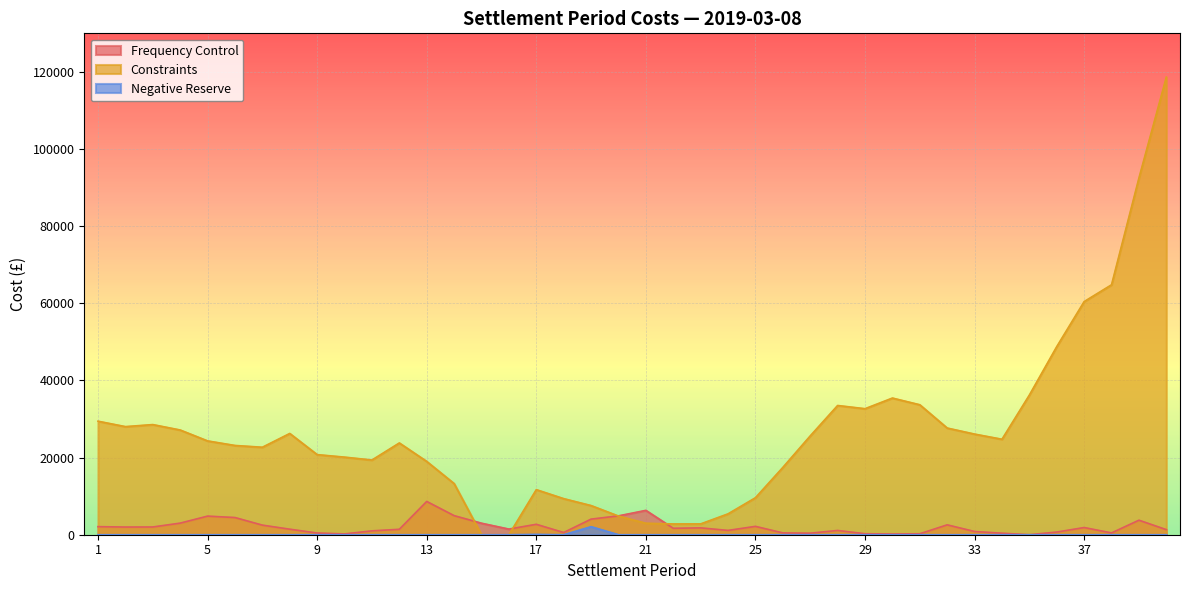

What are all the series names shown in the legend?

Frequency Control, Constraints, Negative Reserve